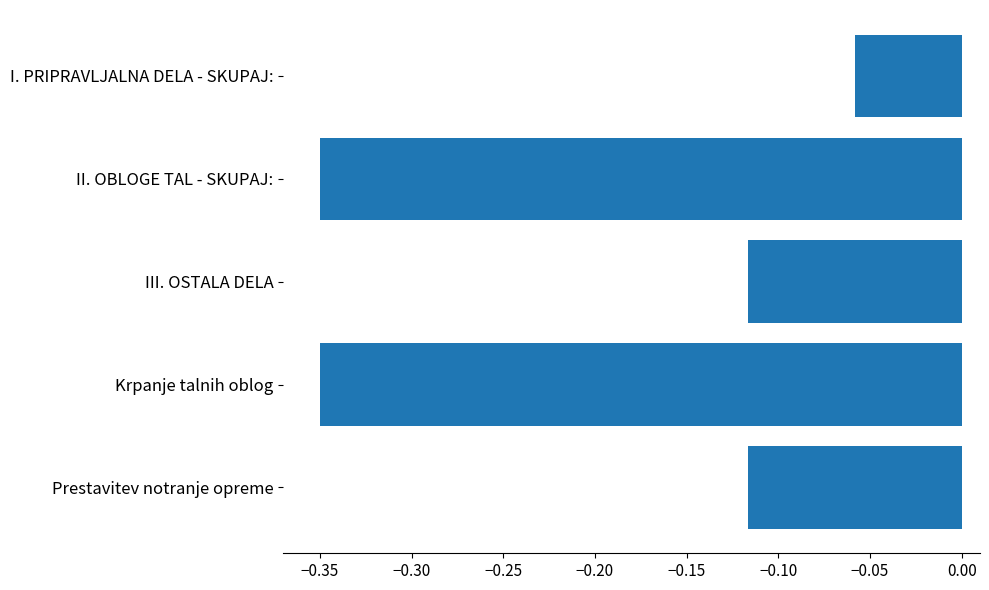

Between Krpanje talnih oblog and III. OSTALA DELA, which is larger?

III. OSTALA DELA